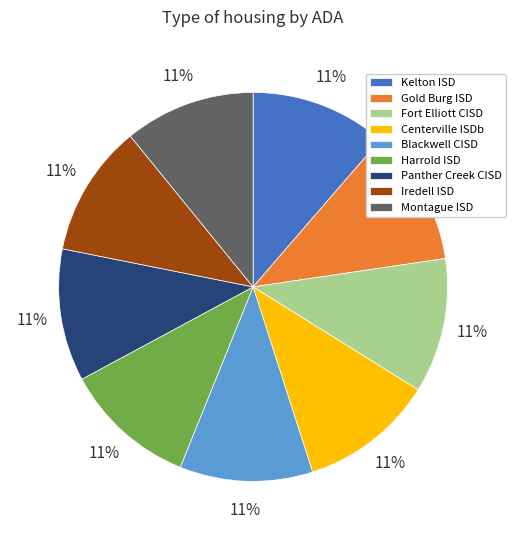

Is it true that Fort Elliott CISD is 11% of the pie?

True